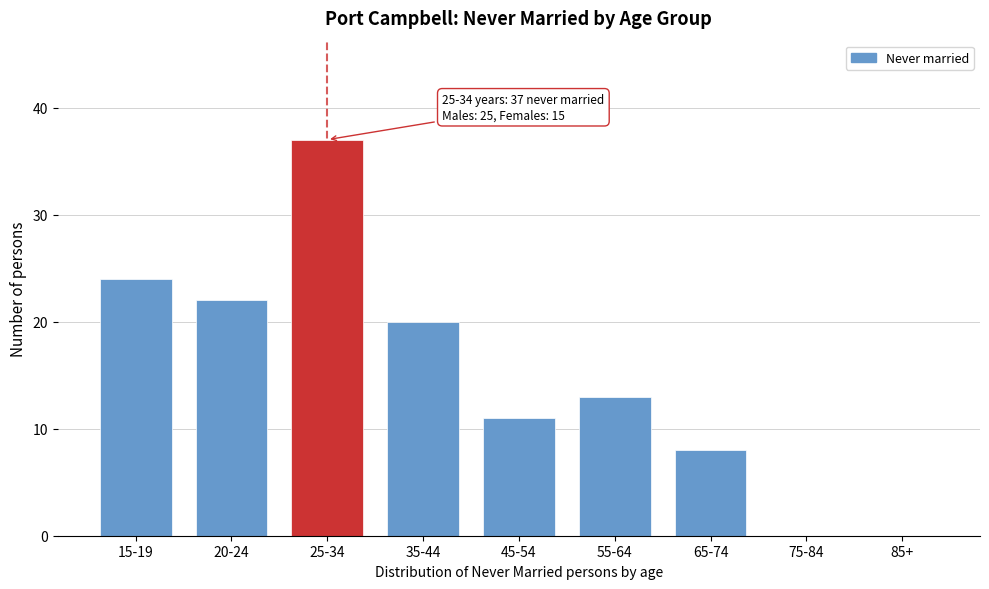

Reading left to right, transcribe all the data shown in this chart.

15-19=24	20-24=22	25-34=37	35-44=20	45-54=11	55-64=13	65-74=8	75-84=0	85+=0